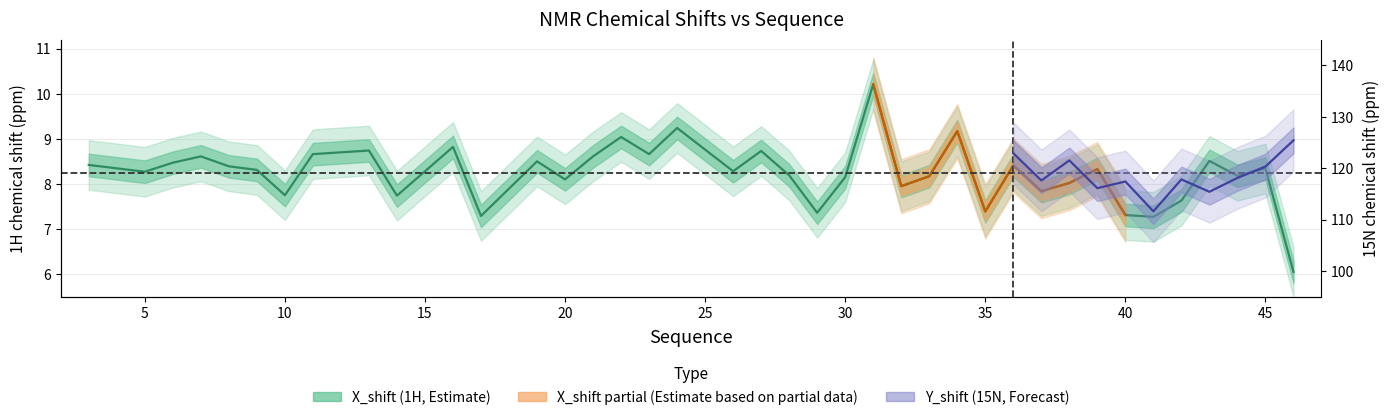

What is the approximate value at 17?

7.3